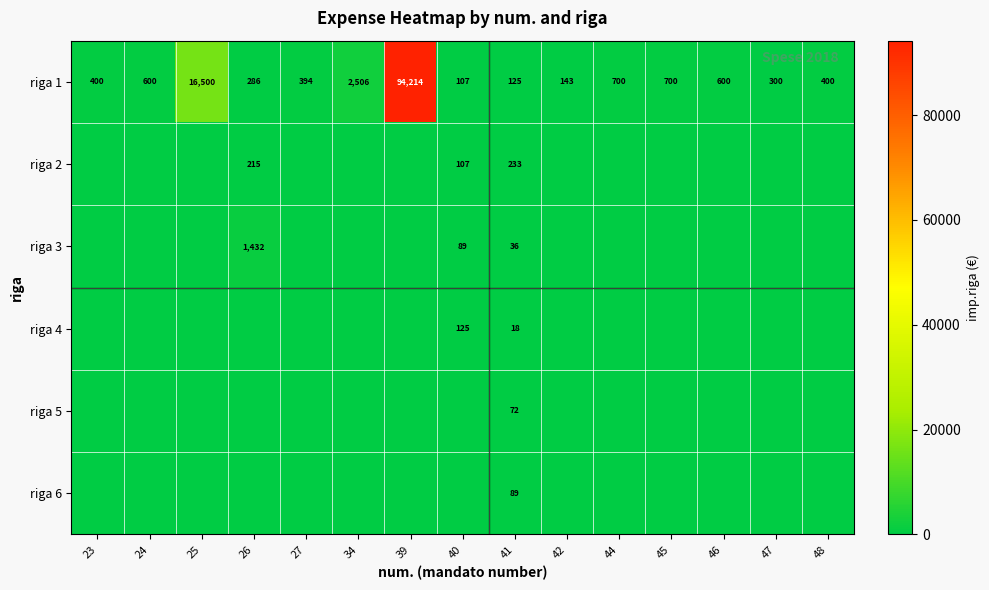

What is the sum of all riga 1 values?

117975